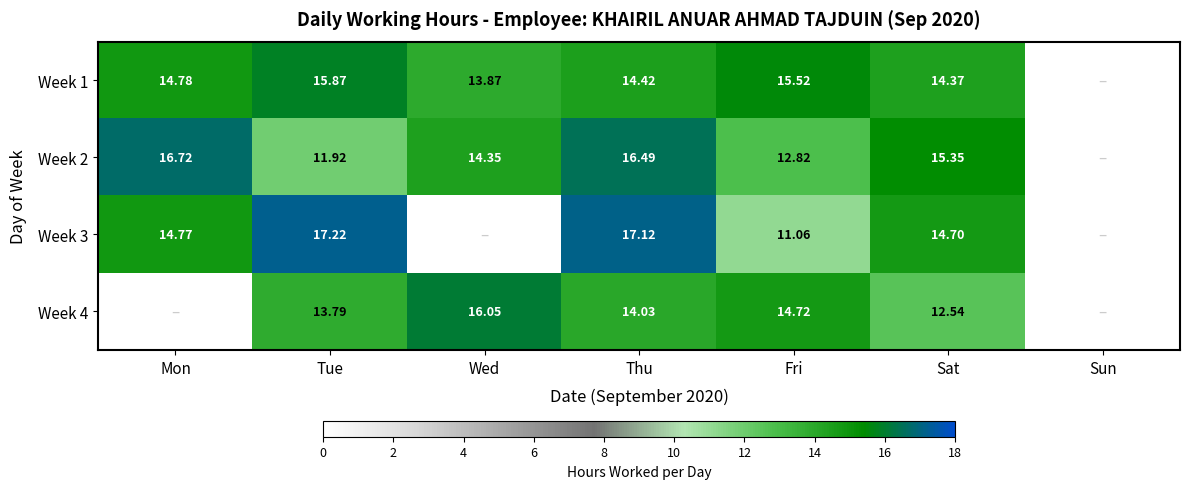

Between Mon and Sat, which is larger?

Mon